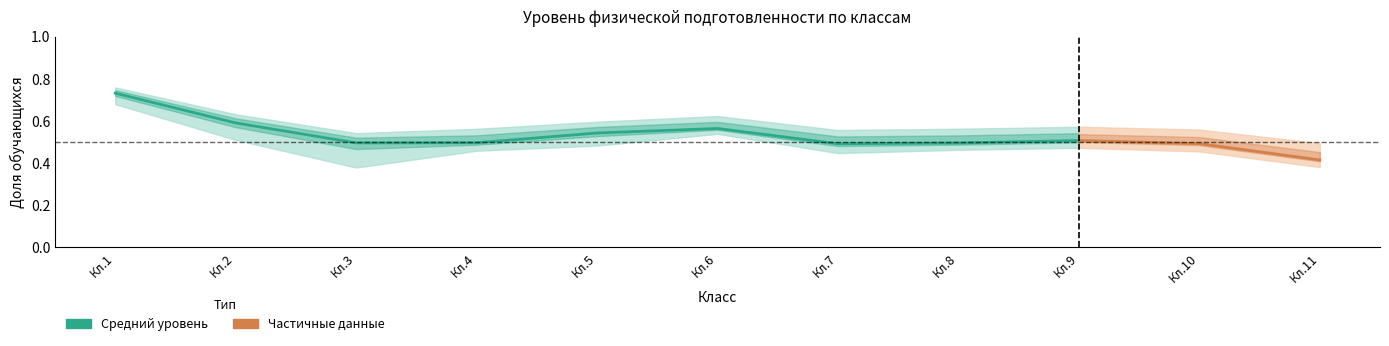

True or false: Низкий and Высокий cross at least once.

False